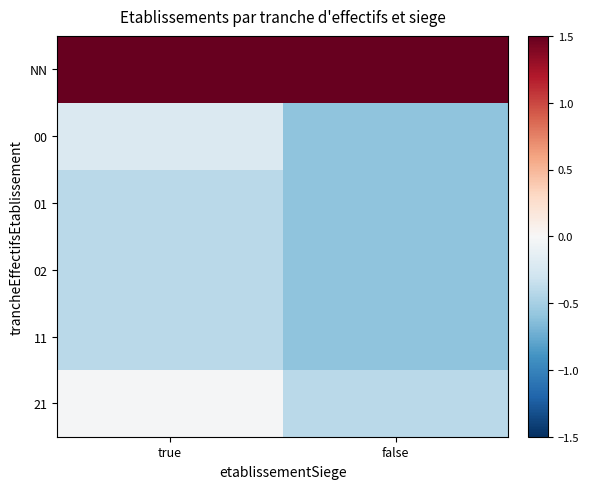

What is the maximum value shown in the chart?

1.5